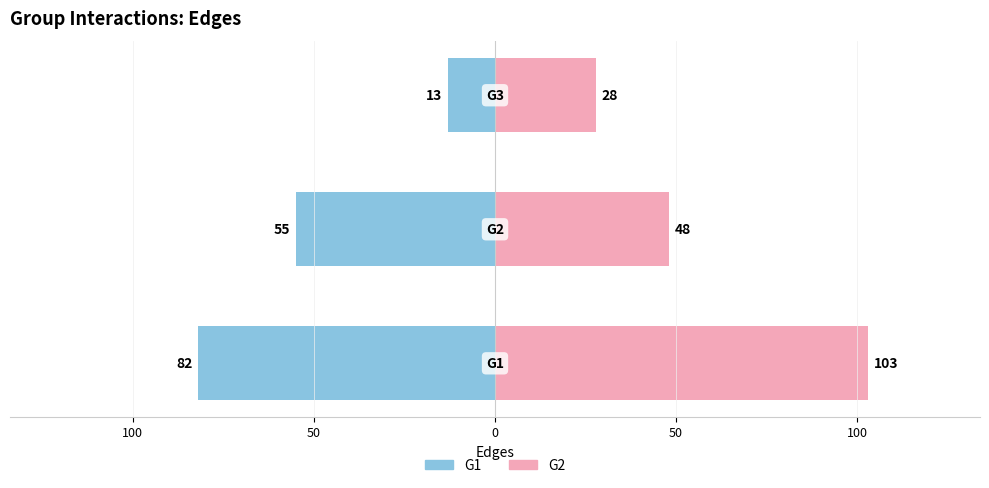

What is the sum of all G1 values?

-150